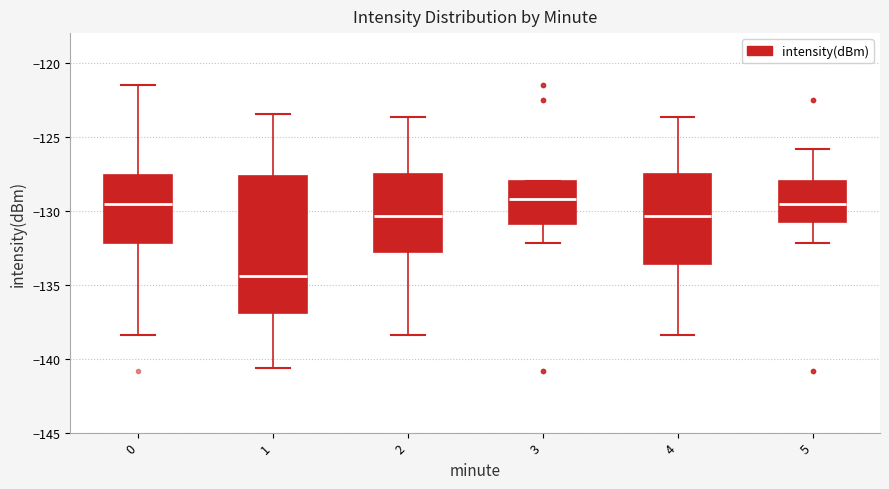

Where is the lower edge of the box at x = 0 on the y-axis? The values are not printed on the chart, so give them approximately, as read against the axis.

-132.0